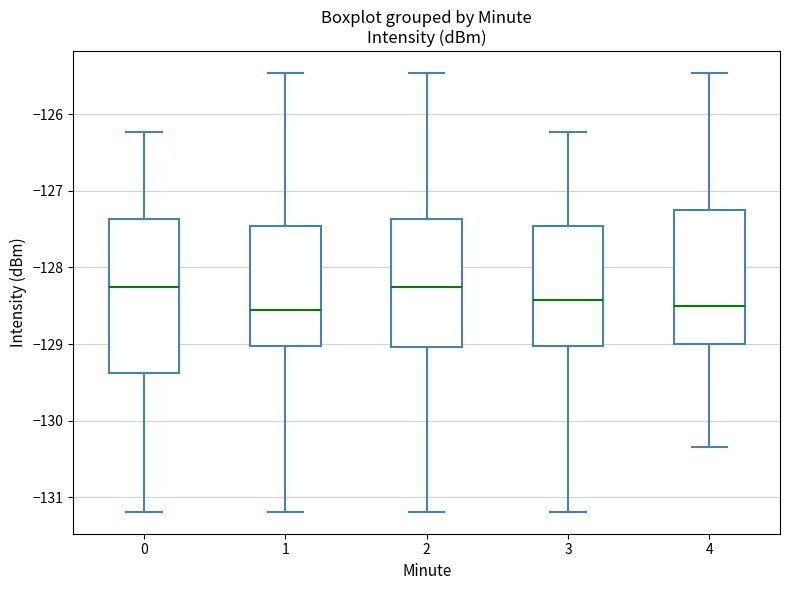

Comparing the boxes themselves (not the whiskers), which one is the tallest?

0